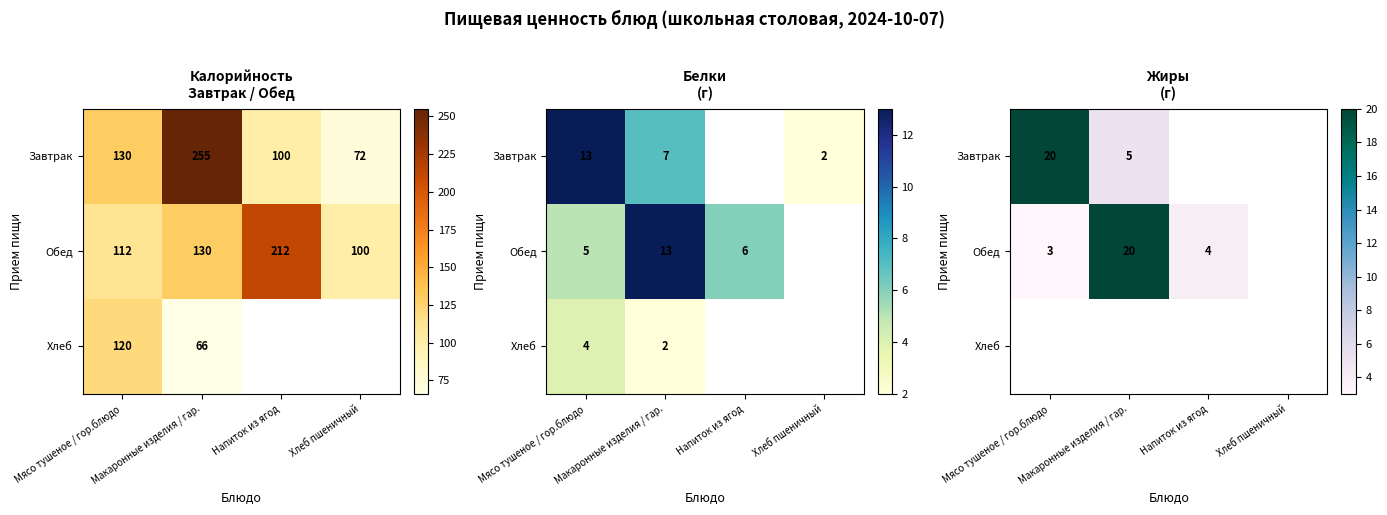

Which series has the largest range (max minus min)?

Обед